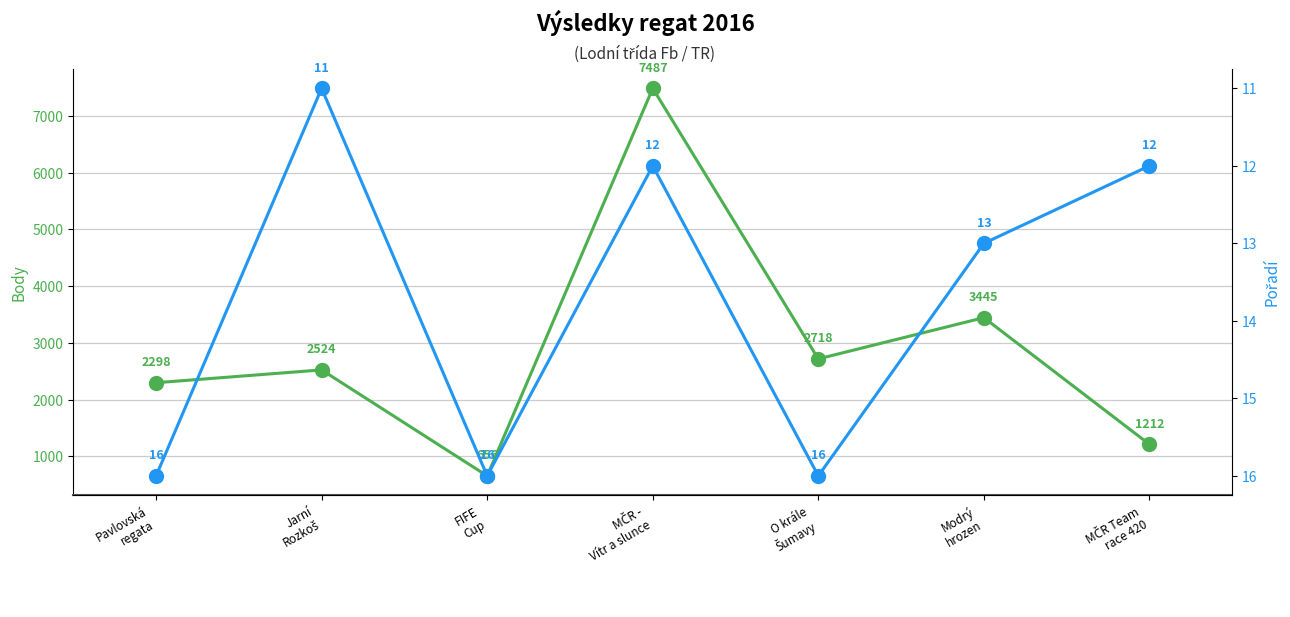

Is it true that Pořadí equals 16 at O krále
Šumavy?

True